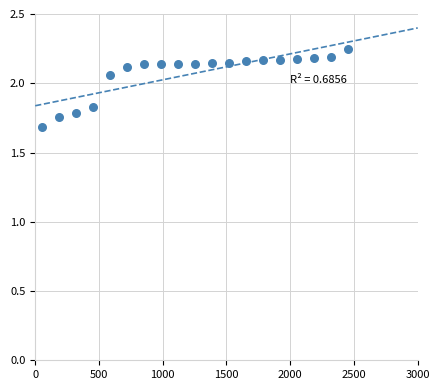

What Y value in the scatter plot is closest to 1?

1.7